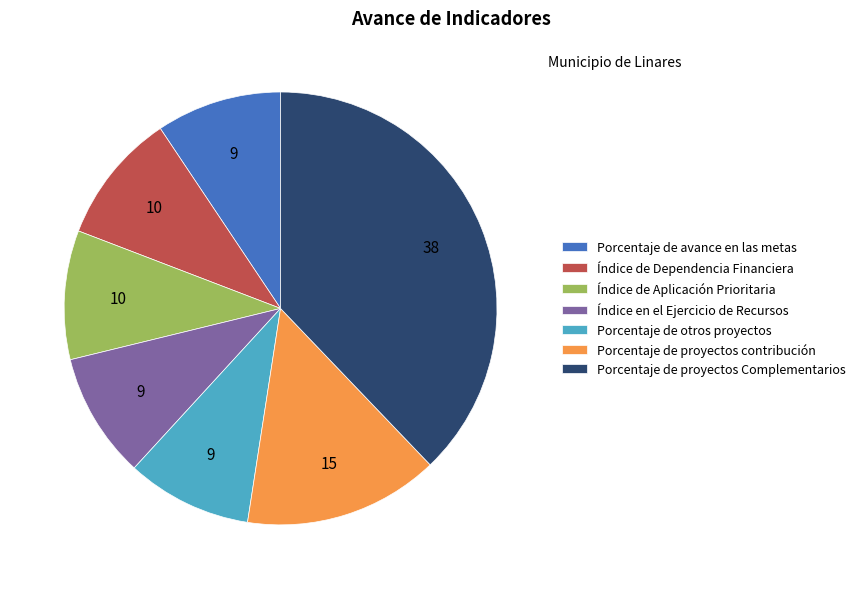

The Índice de Aplicación Prioritaria slice represents 15% of the pie. True or false?

False